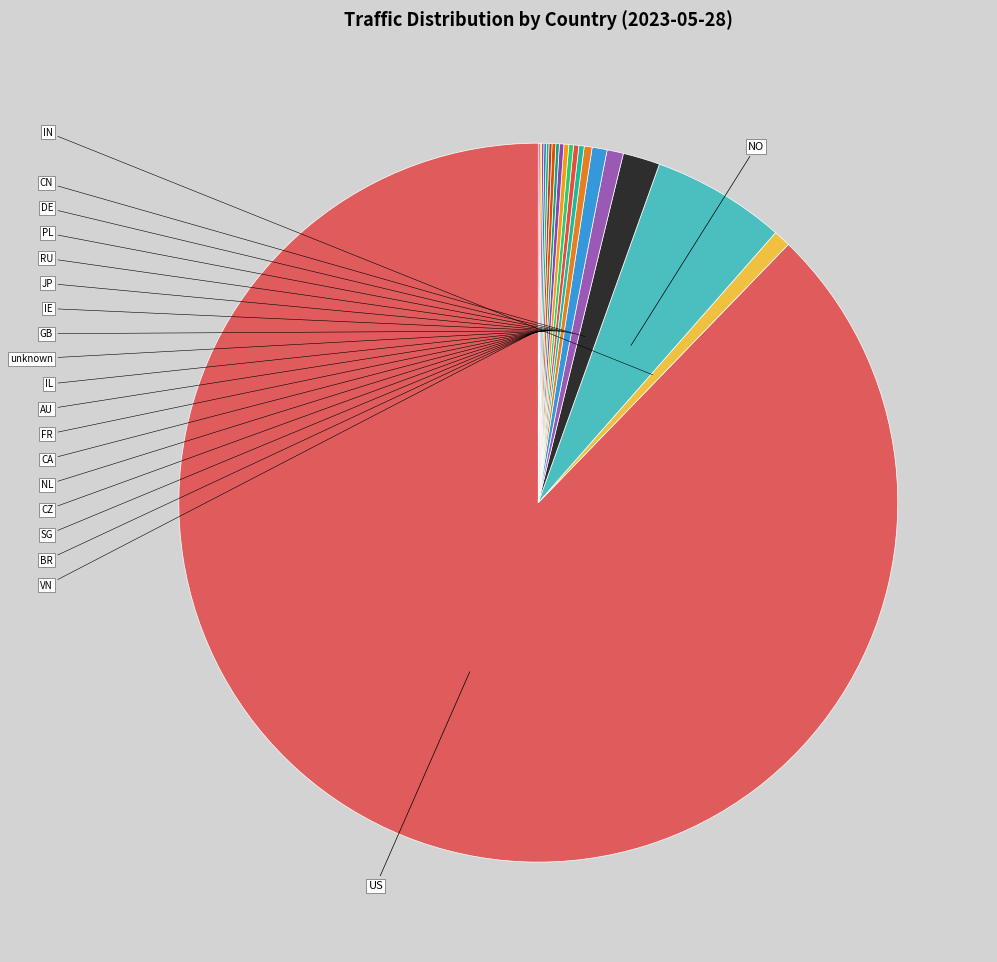

What is the largest slice in the pie chart?

US